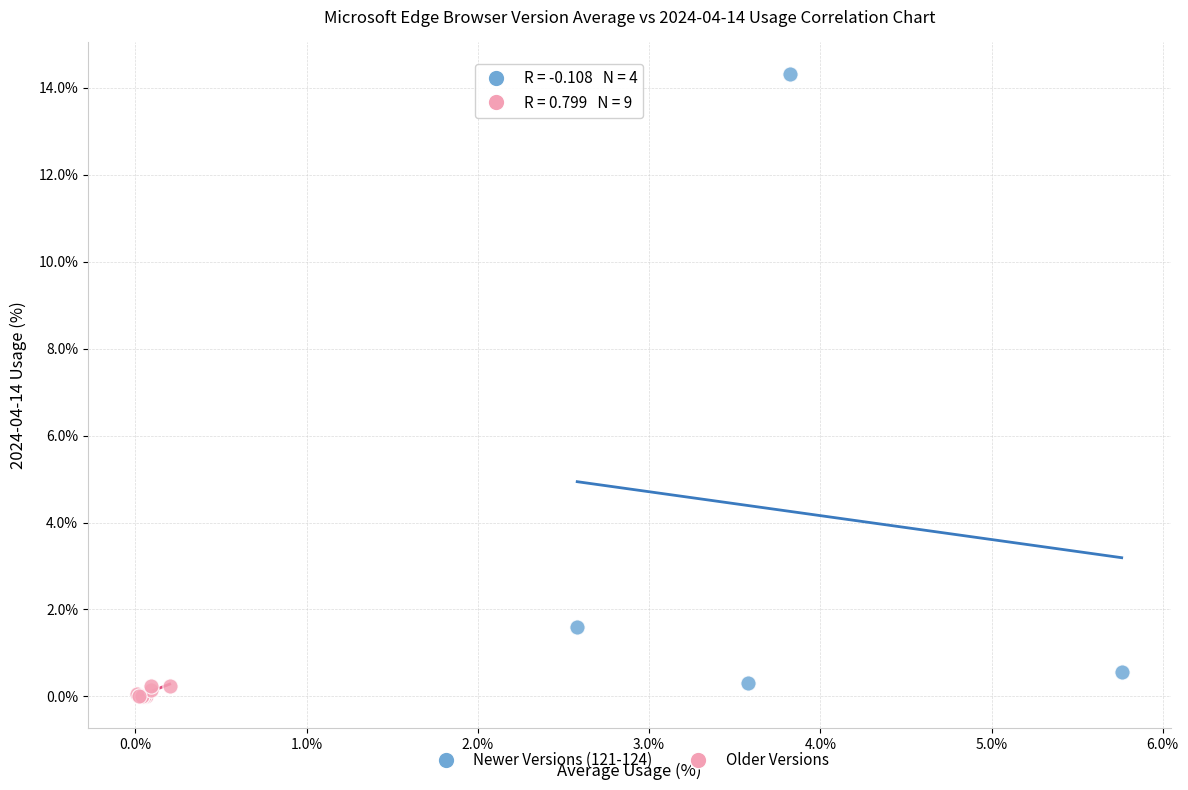

Which series has the widest spread of Y values?

Newer Versions (121-124)